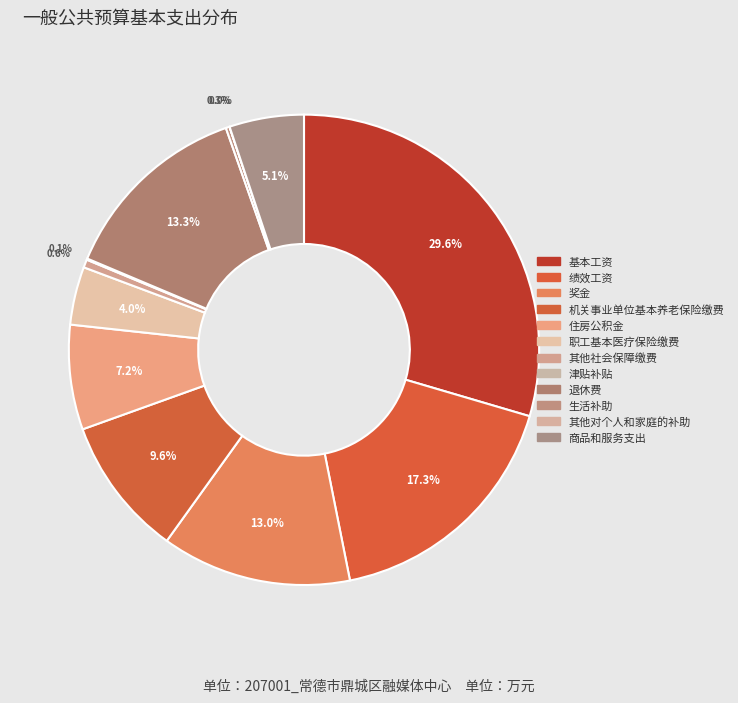

What percentage is the 绩效工资 slice, to the nearest percent?

17%